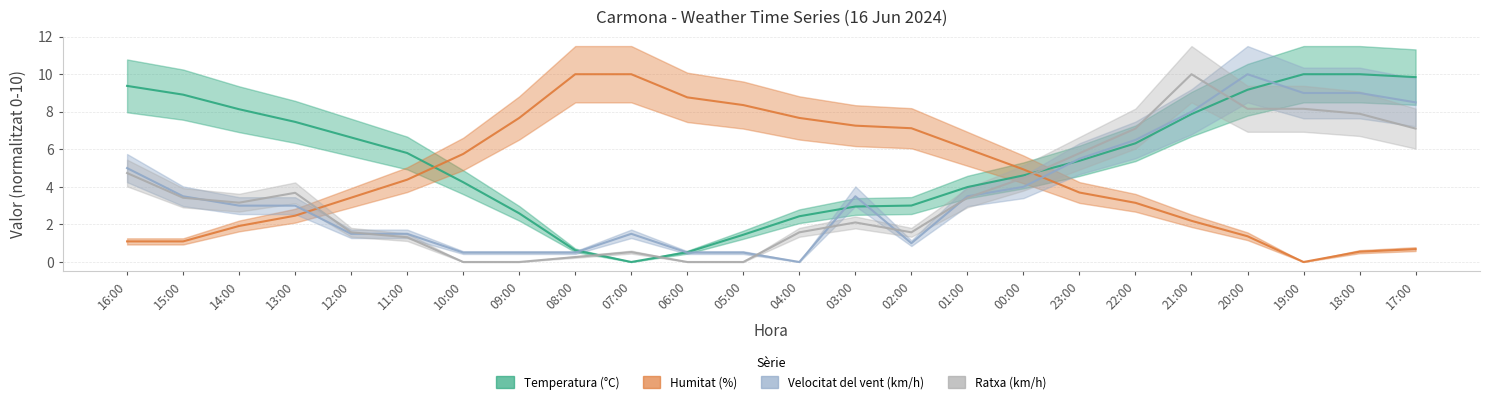

How many values in the Temperatura (°C) series exceed 5?

13